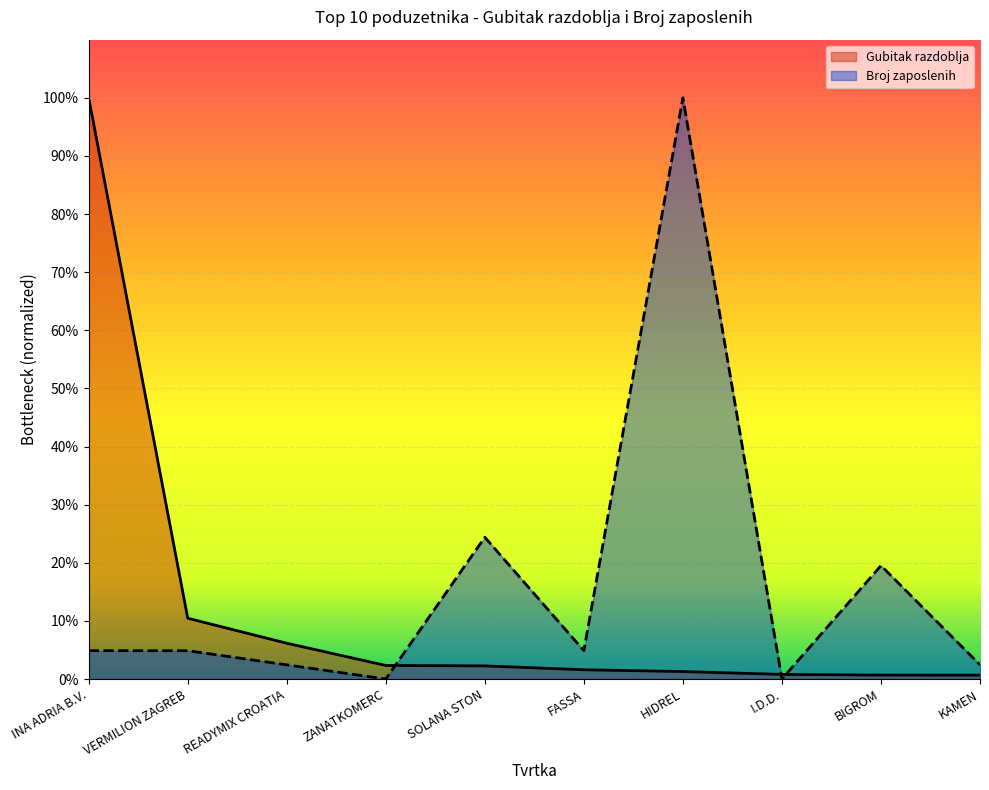

Reading right to left, transcribe all the data shown in this chart.

Gubitak razdoblja: 0.0	0.0	0.0	0.0	0.0	0.0	0.0	0.1	0.1	1.0
Broj zaposlenih: 0.0	0.2	0.0	1.0	0.0	0.2	0.0	0.0	0.0	0.0